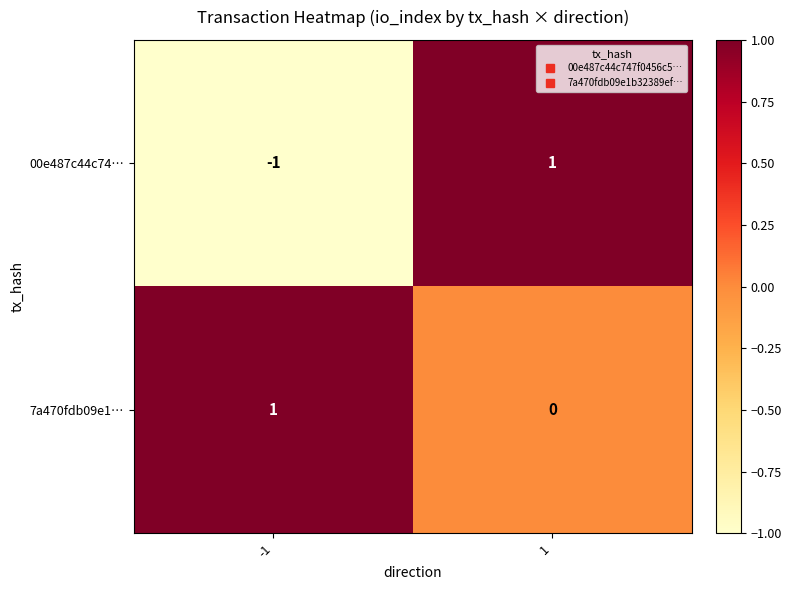

List the series in order of their overall mean, highest first.

7a470fdb09e1…, 00e487c44c74…